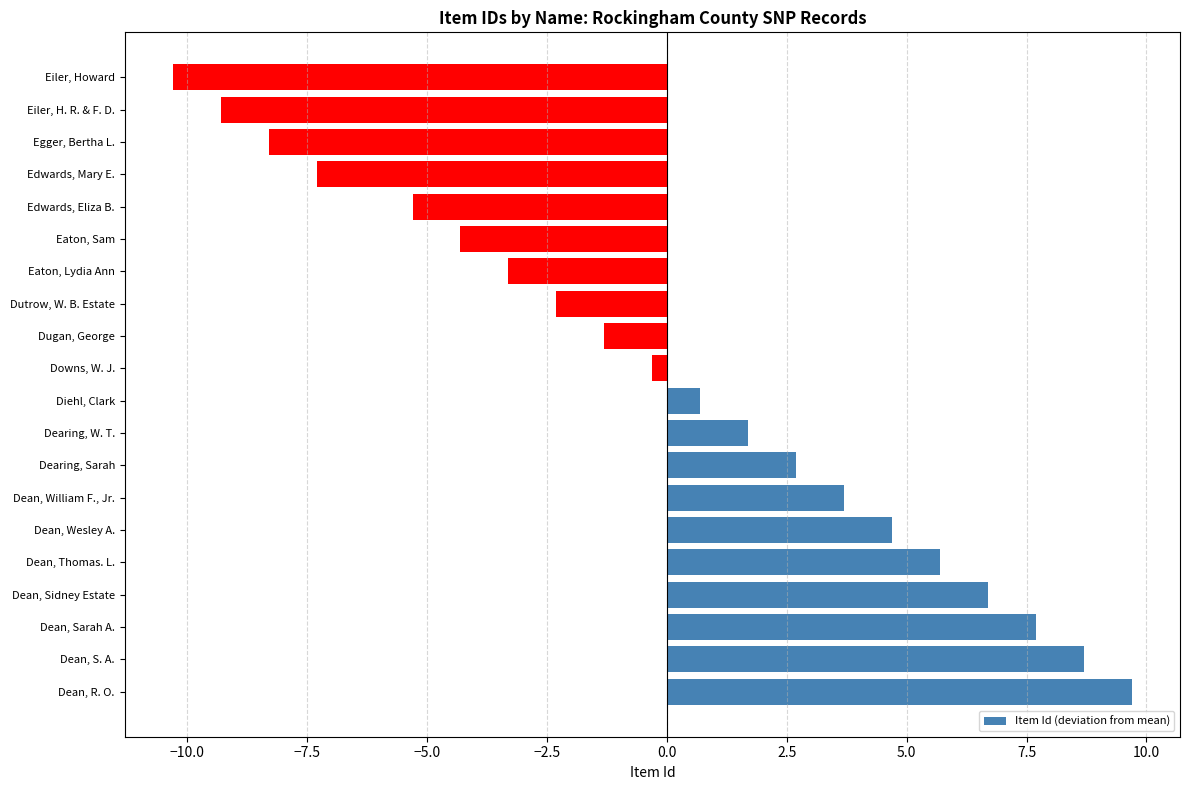

Is it true that the value at Dutrow, W. B. Estate is -2.3?

True